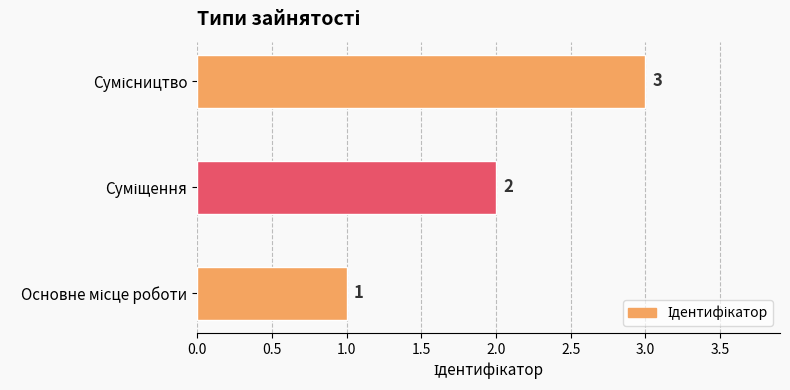

How many distinct data groups are displayed?

1